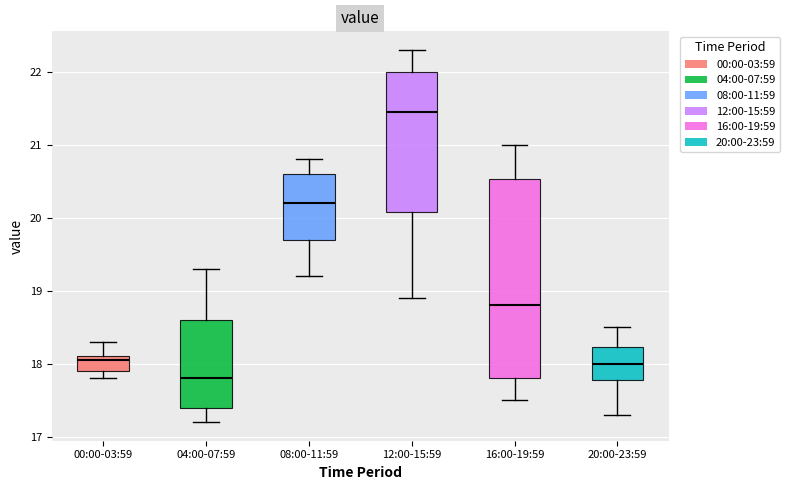

Comparing the boxes themselves (not the whiskers), which one is the tallest?

16:00-19:59